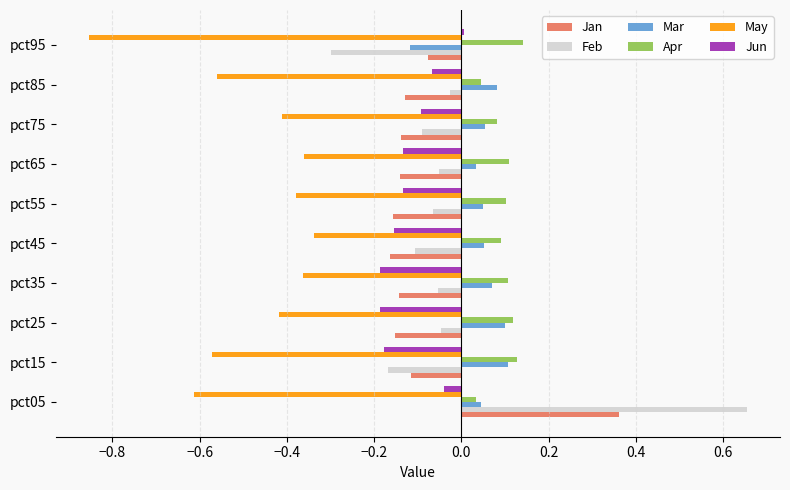

What is the difference between the highest and lowest values at pct55?

0.5